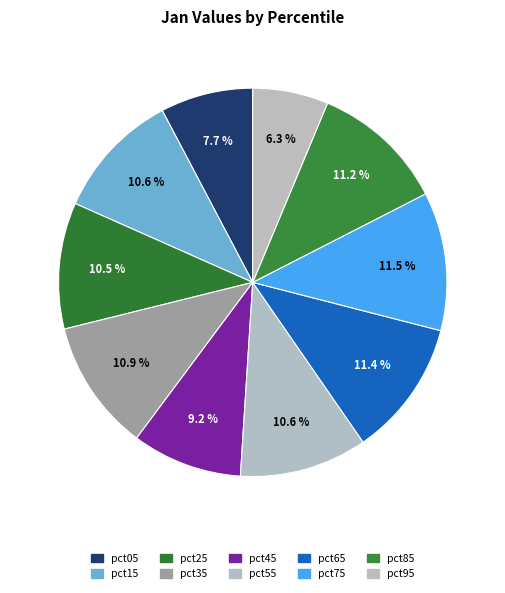

To the nearest percent, what is the average slice percentage?

10%